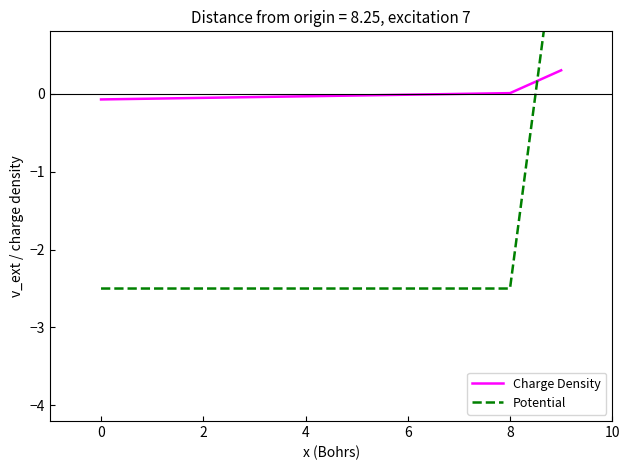

What is the difference between the highest and lowest values at 7?

2.5